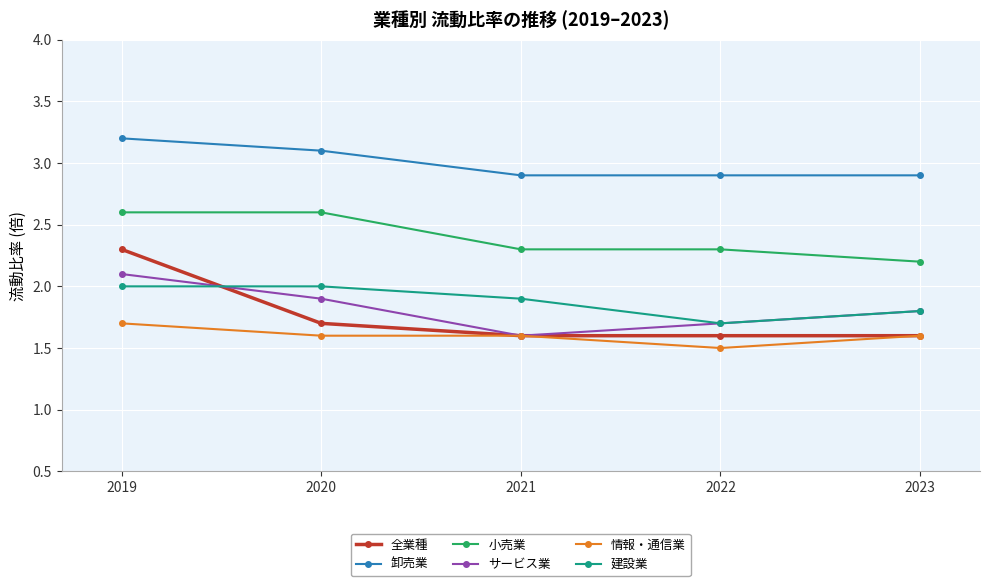

At which category is the sum across all series the highest?

2019